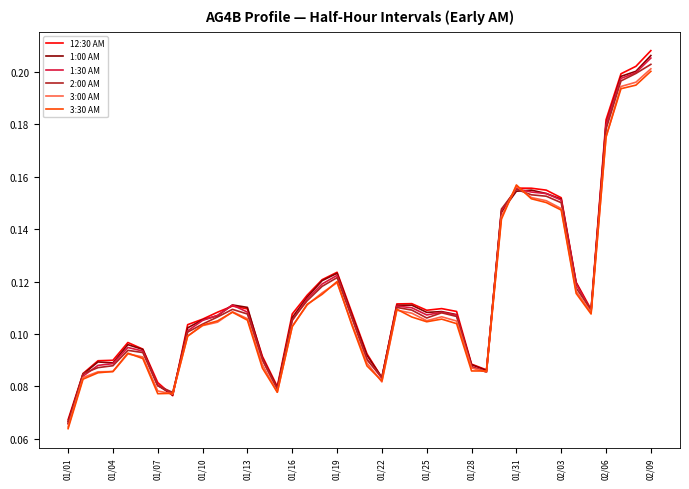

Which series has the largest range (max minus min)?

12:30 AM